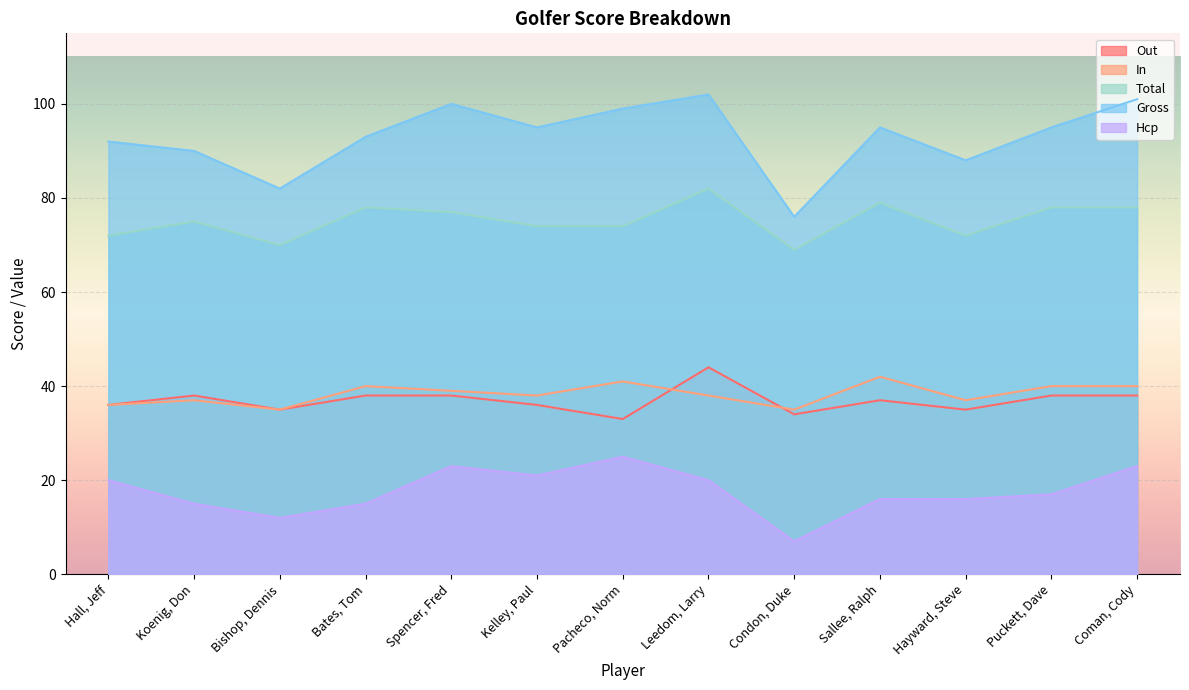

Which category has the lowest value in the Hcp series?

Condon, Duke